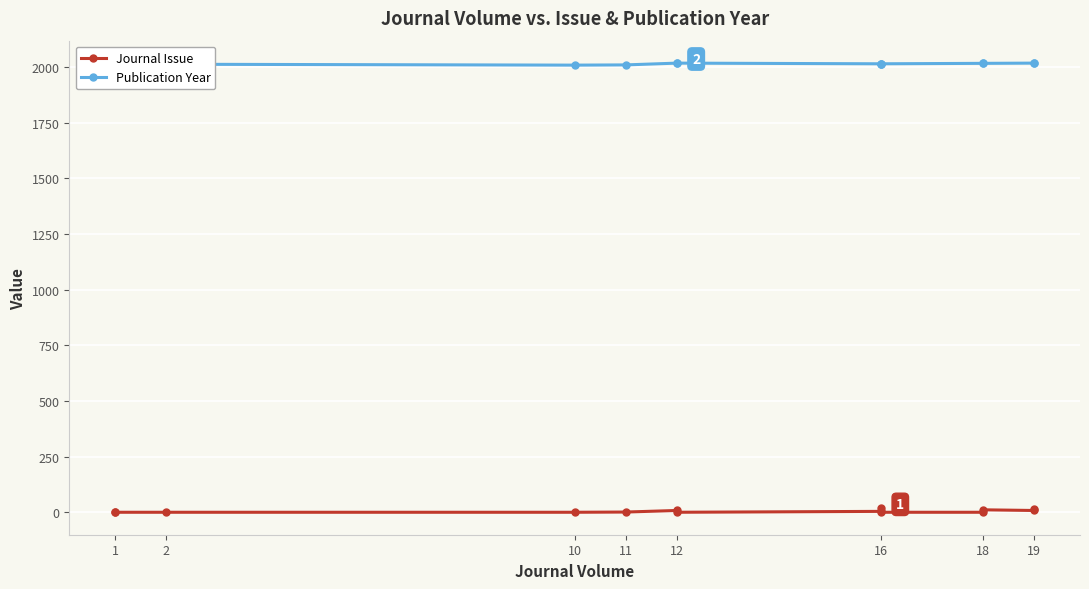

What is the maximum value for Journal Issue?

18